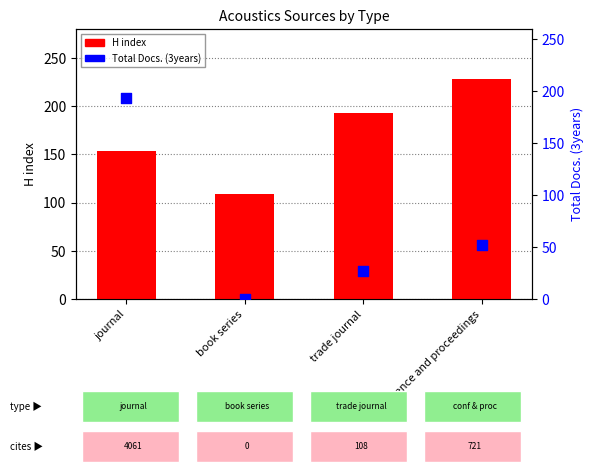

Which series reaches the maximum Y coordinate?

H index